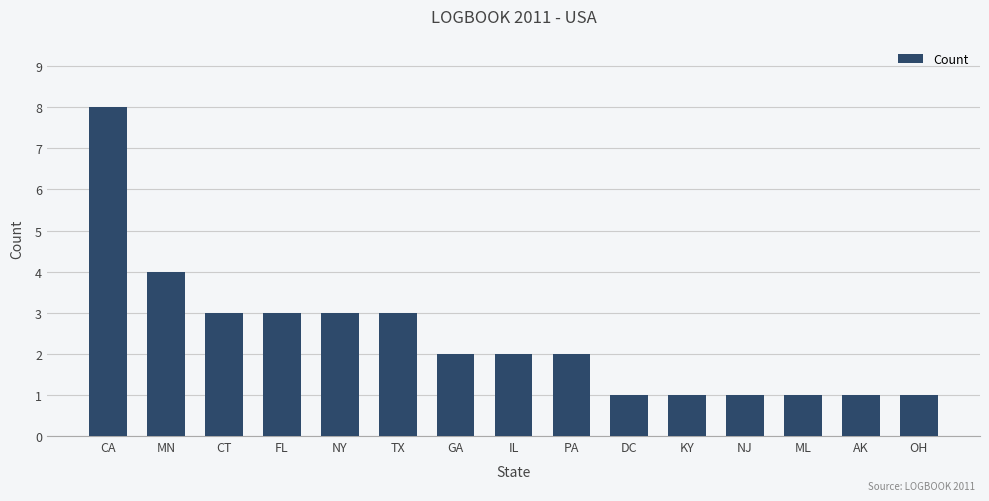

What is the value of the 4th bar from the left?

3